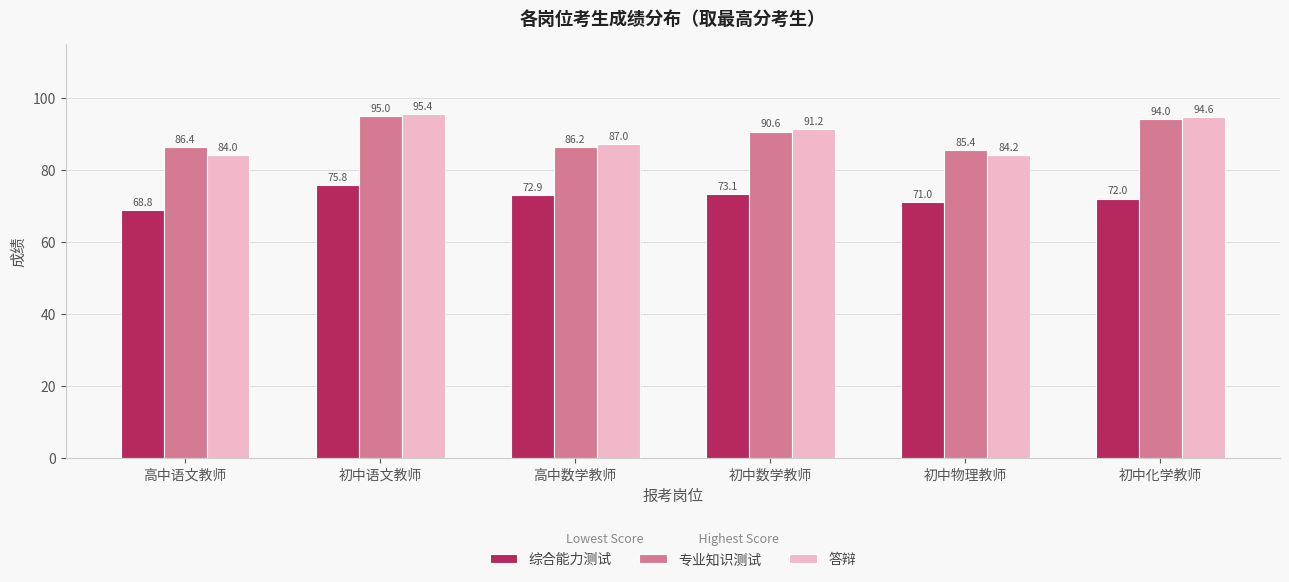

The value of 答辩 at 初中语文教师 is 38.0. True or false?

False